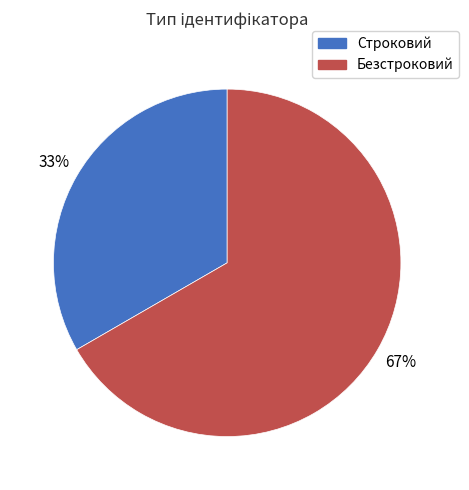

What is the ratio of the value at Строковий to the value at Безстроковий?

0.5